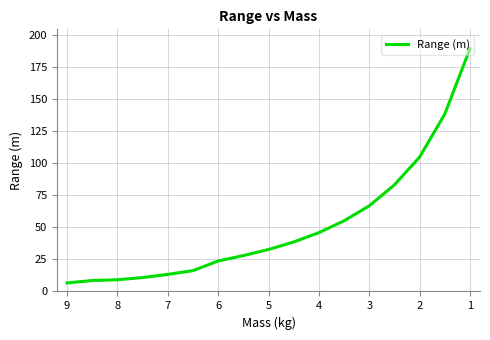

Count the number of categories in the chart.

17